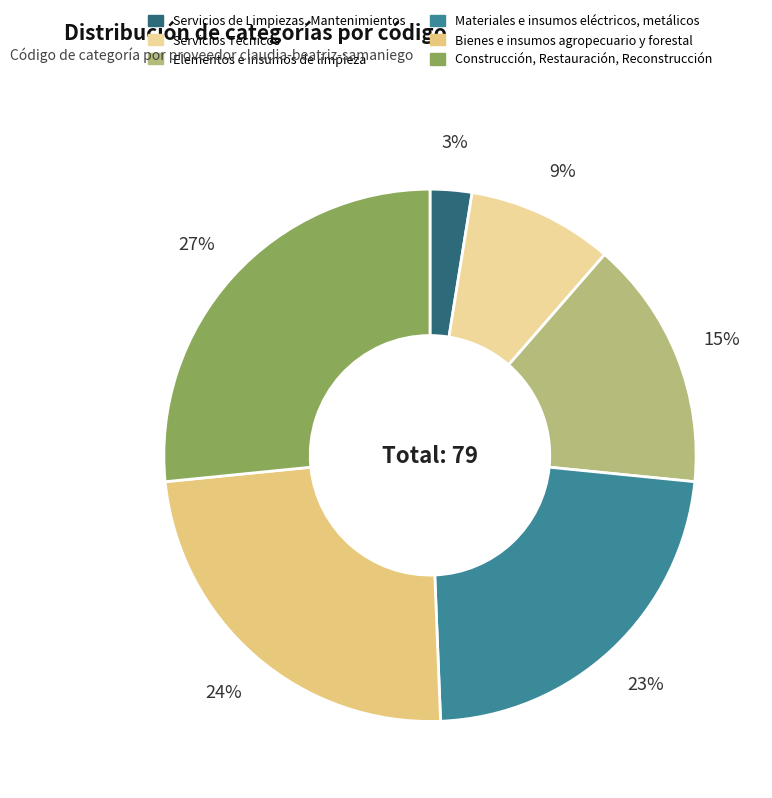

Rank the categories by value from lowest to highest.

Servicios de Limpiezas, Mantenimientos, Servicios Técnicos, Elementos e insumos de limpieza, Materiales e insumos eléctricos, metálicos, Bienes e insumos agropecuario y forestal, Construcción, Restauración, Reconstrucción